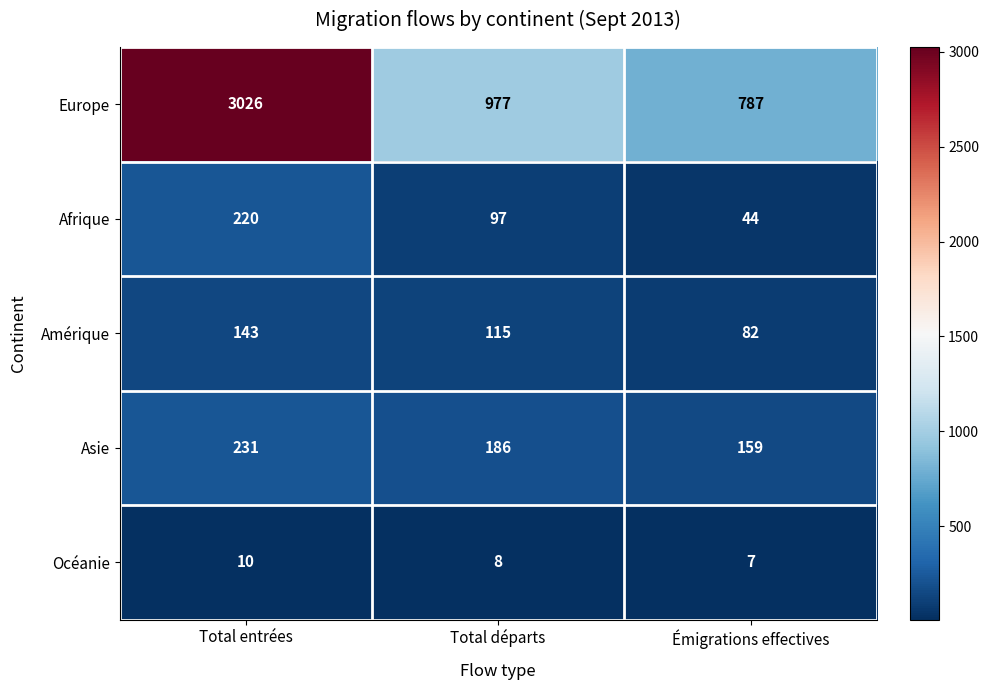

Rank the series by their maximum value, from lowest to highest.

Océanie, Amérique, Afrique, Asie, Europe